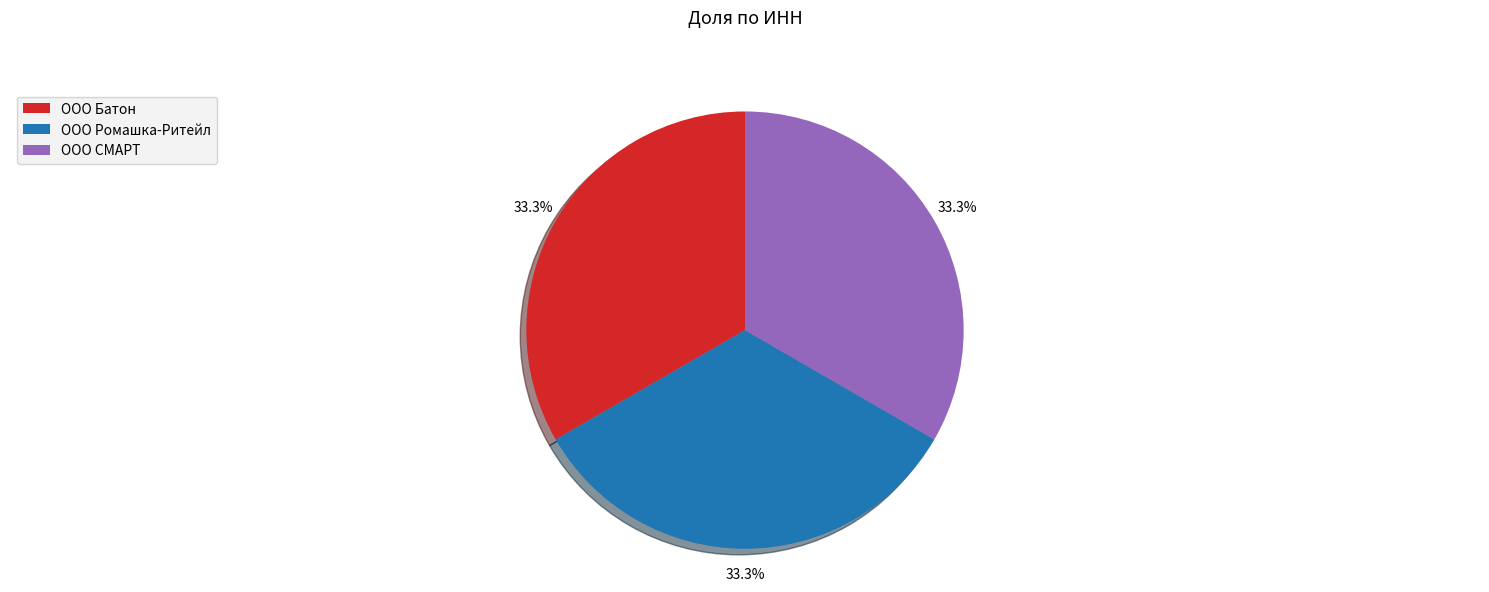

To the nearest percent, what is the combined percentage of ООО СМАРТ and ООО Ромашка-Ритейл?

67%